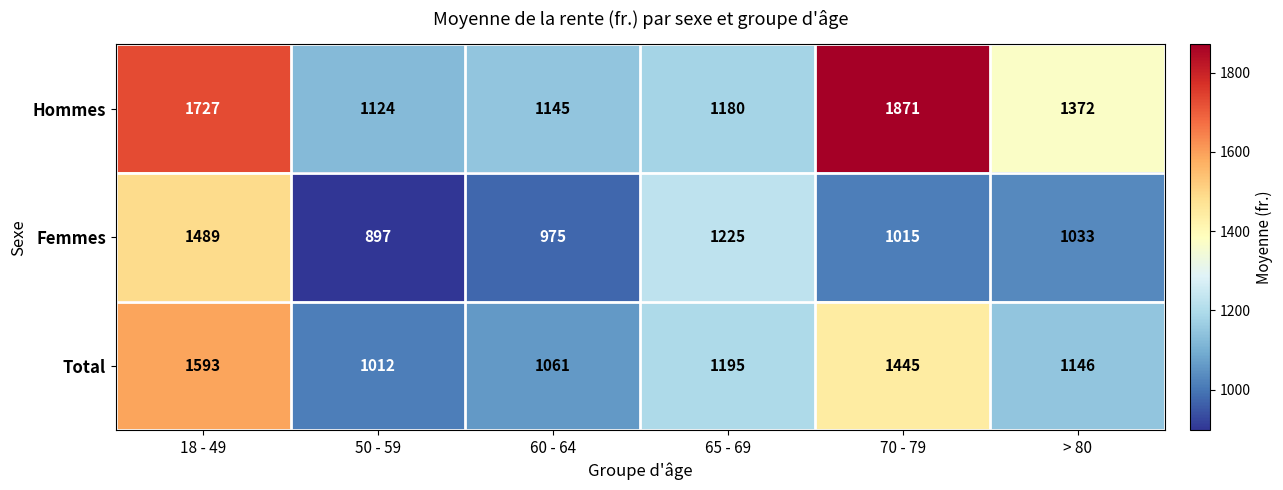

True or false: Hommes has a value of 1871 at 70 - 79.

True